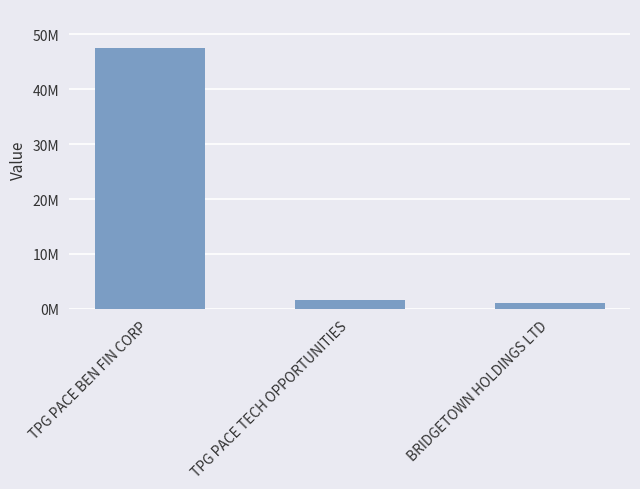

Does the chart contain stacked bars?

No